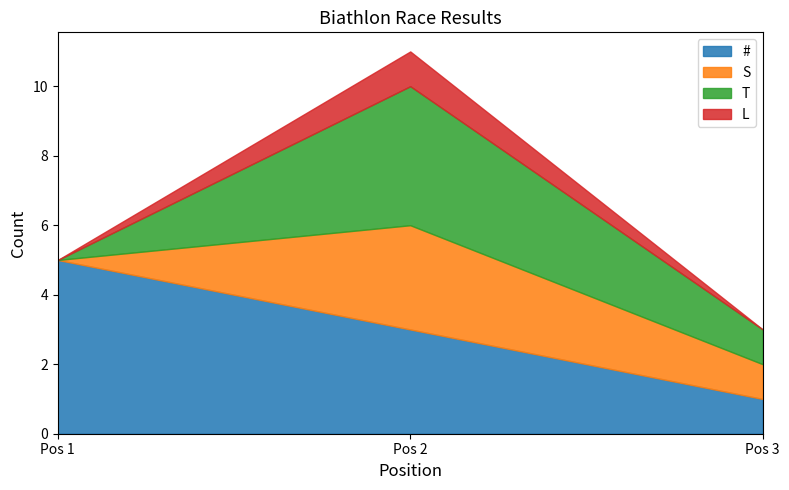

Reading right to left, list all the values displayed in this chart.

#: 3=1	2=3	1=5
S: 3=1	2=3	1=0
T: 3=1	2=4	1=0
L: 3=0	2=1	1=0